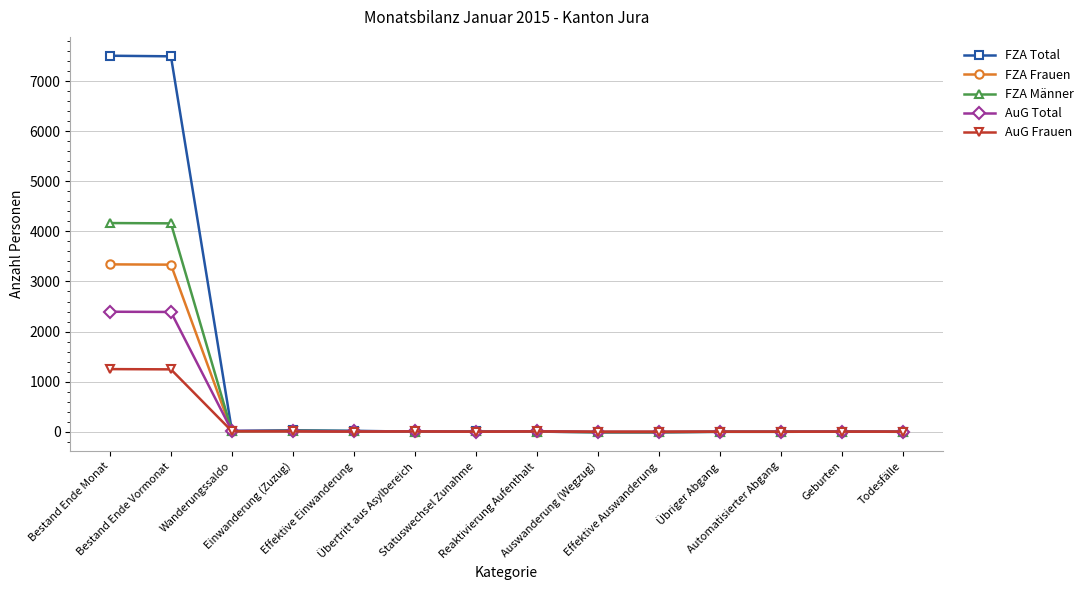

Count the number of data series in this chart.

5